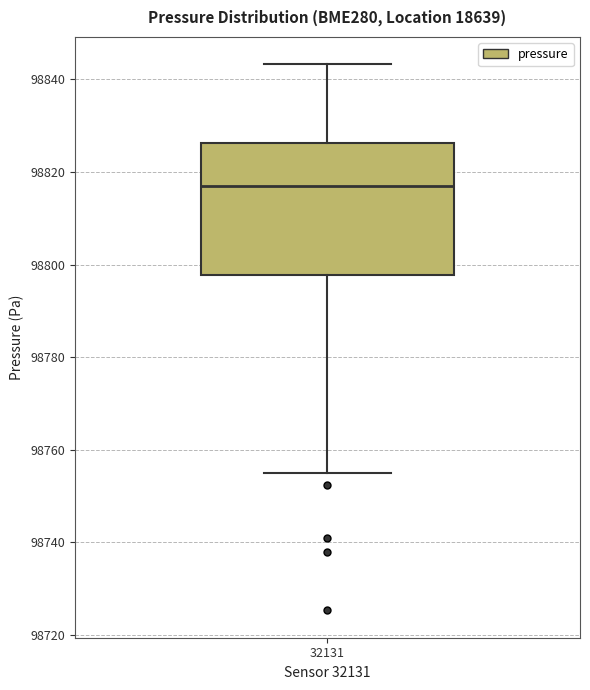

Read this box plot against the y-axis: the position of the median line, the range covered by the box, and the ends of both whiskers. The values are not printed on the chart, so give them approximately, as read against the axis.

median 98816, box 98798 to 98826, whiskers 98754 to 98844